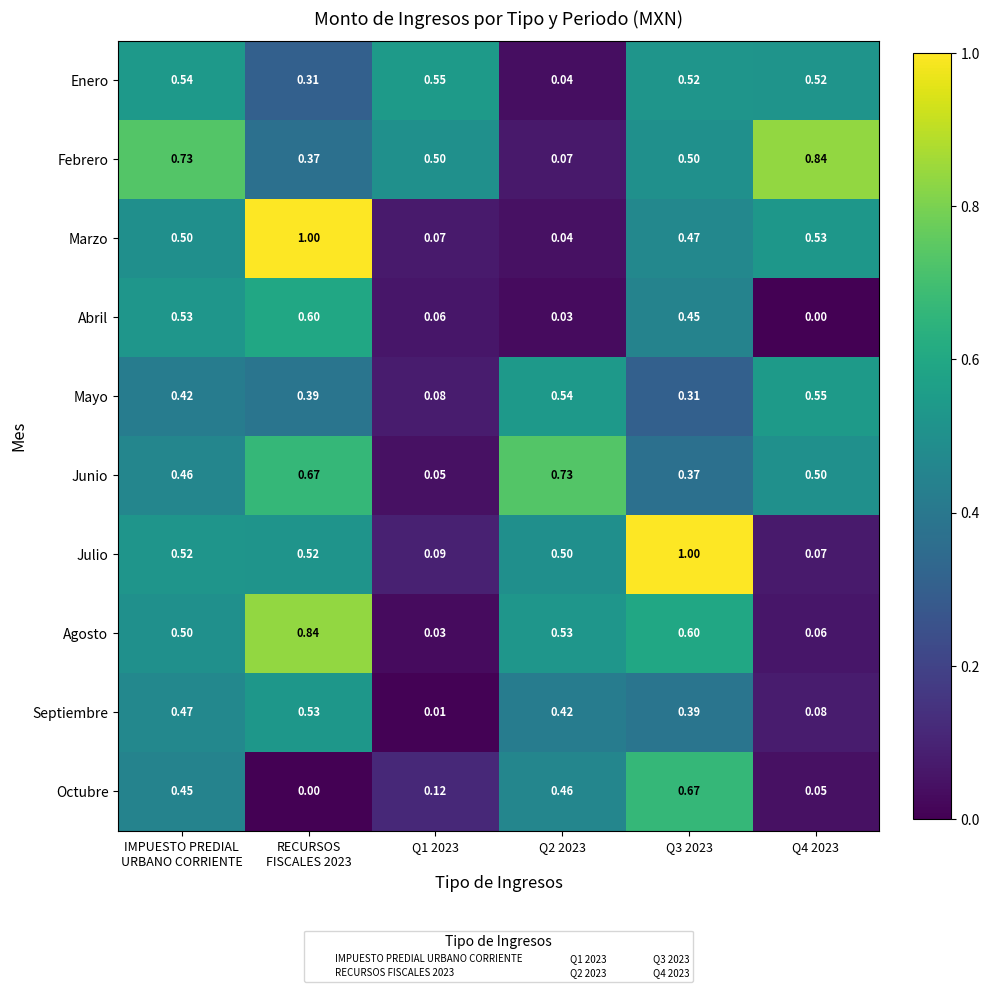

Between Q2 2023 and Q4 2023, which series saw the biggest shift?

Febrero